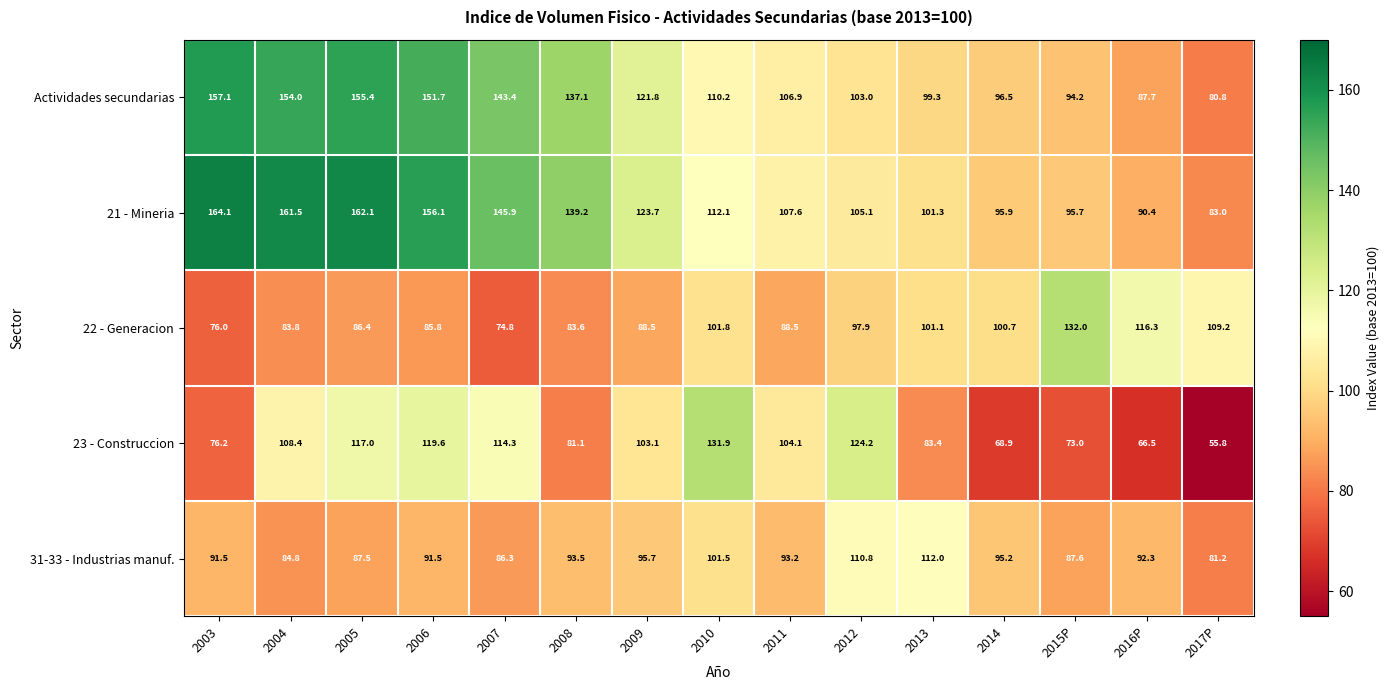

What is the smallest value displayed?

55.8